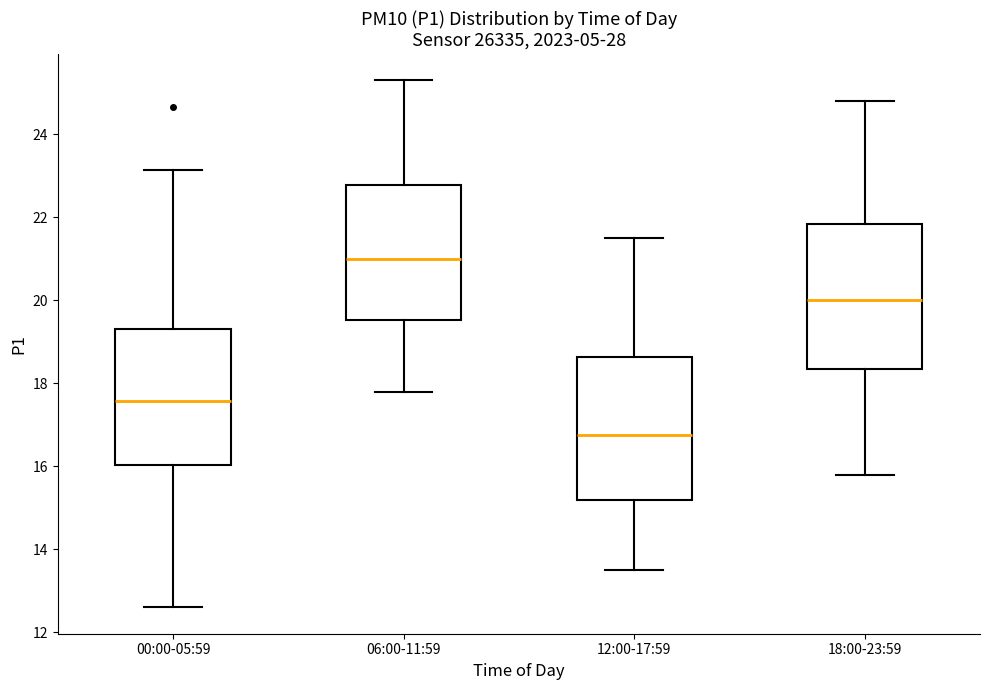

Where does the median line of the box for 12:00-17:59 sit on the y-axis? The values are not printed on the chart, so give them approximately, as read against the axis.

16.8